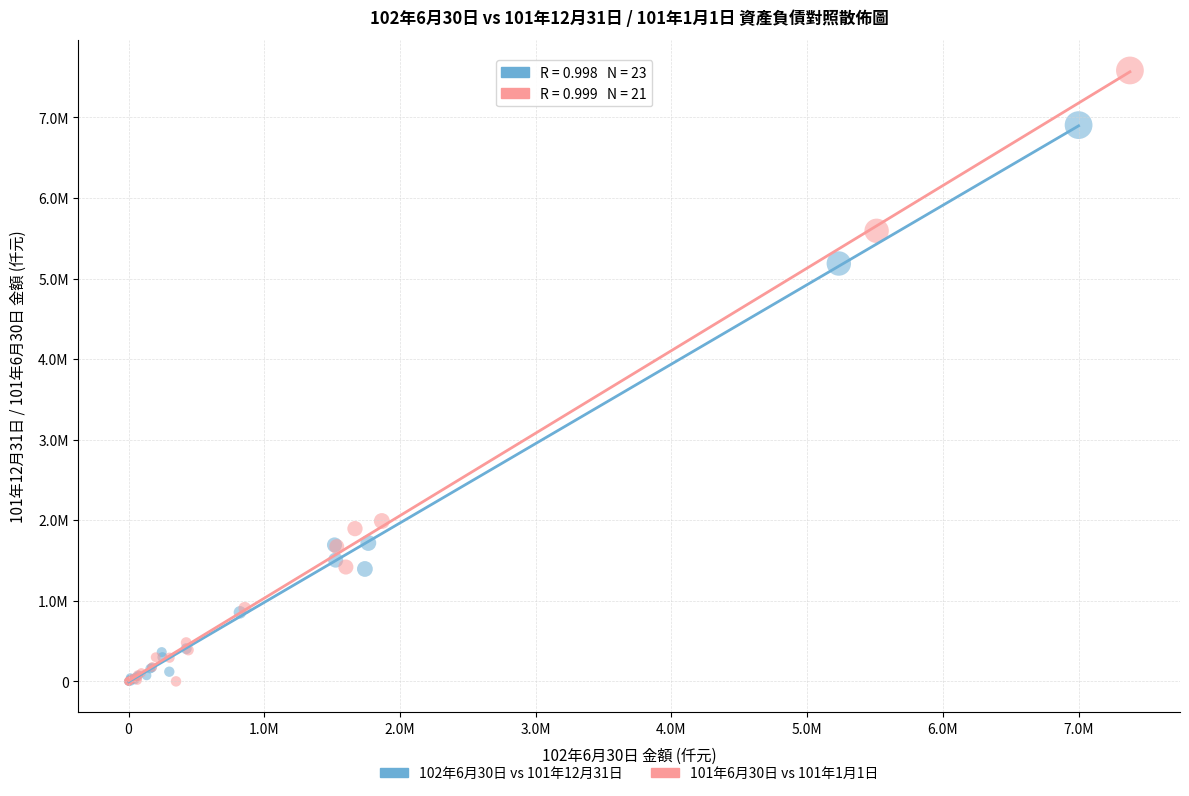

What are all the series names shown in the legend?

102年6月30日 vs 101年12月31日, 101年6月30日 vs 101年1月1日